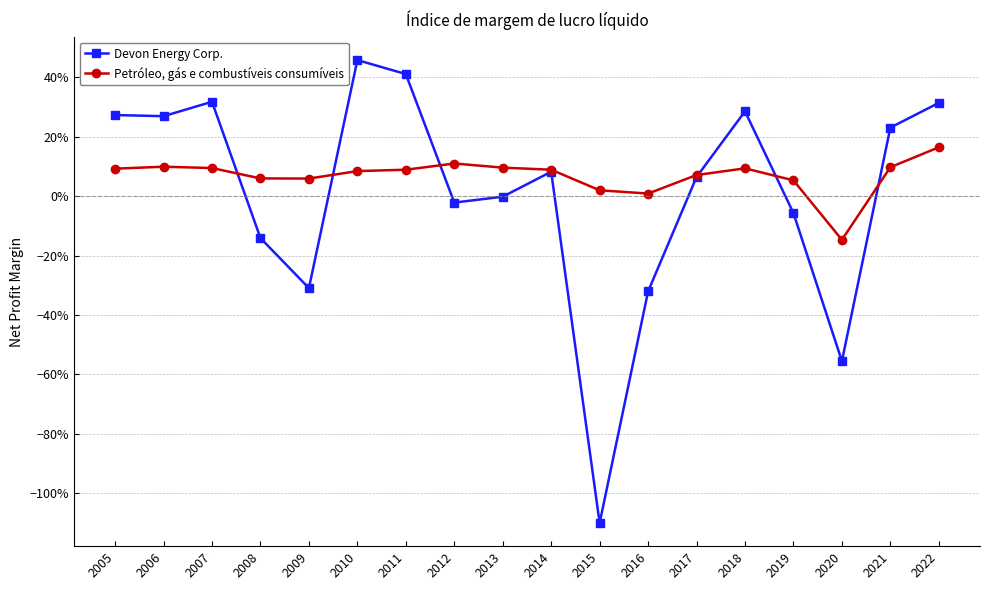

Does the chart have visible grid lines?

Yes